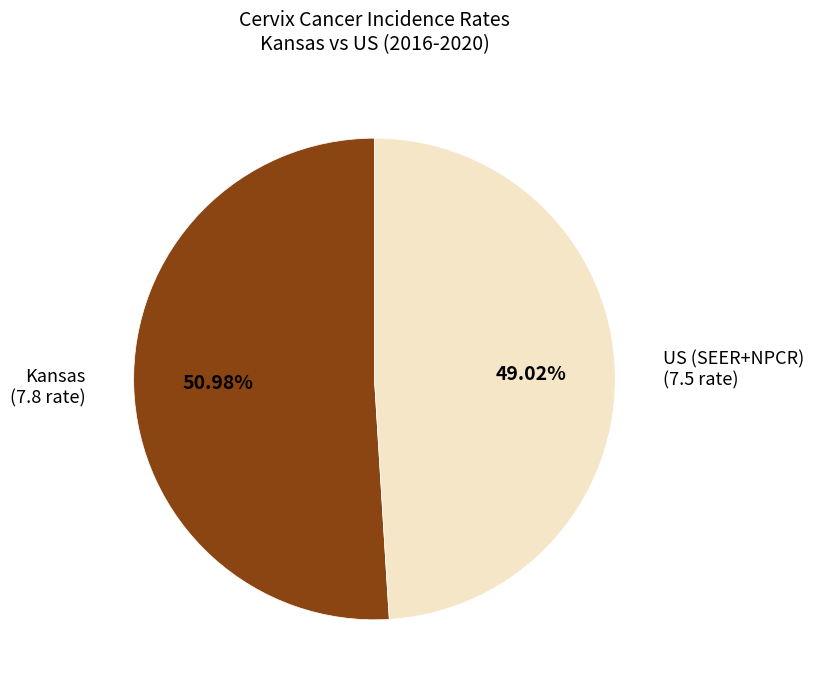

Between US (SEER+NPCR) and Kansas, which is larger?

Kansas